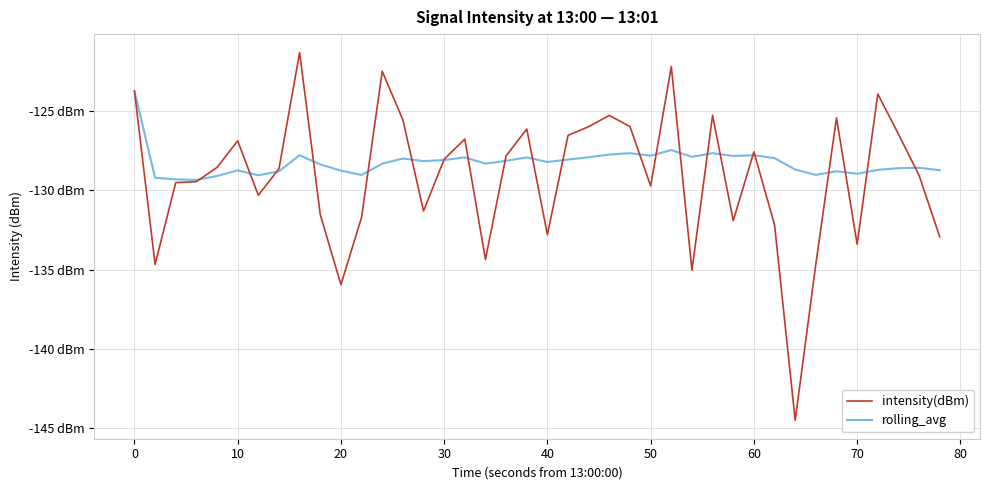

What is the minimum value shown in the chart?

-144.5